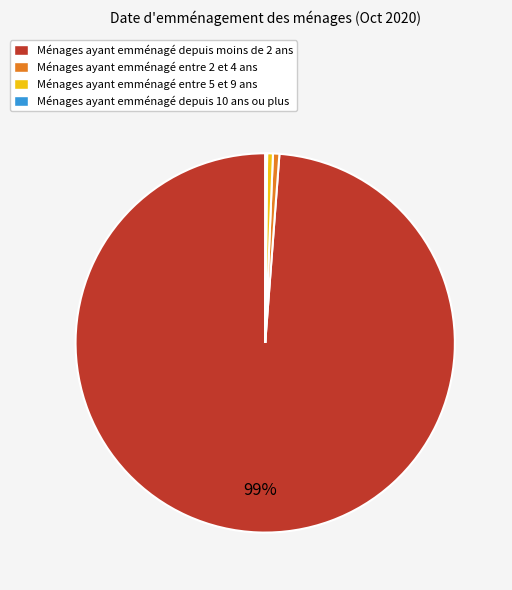

Which slice represents more than half of the pie?

Ménages ayant emménagé depuis moins de 2 ans